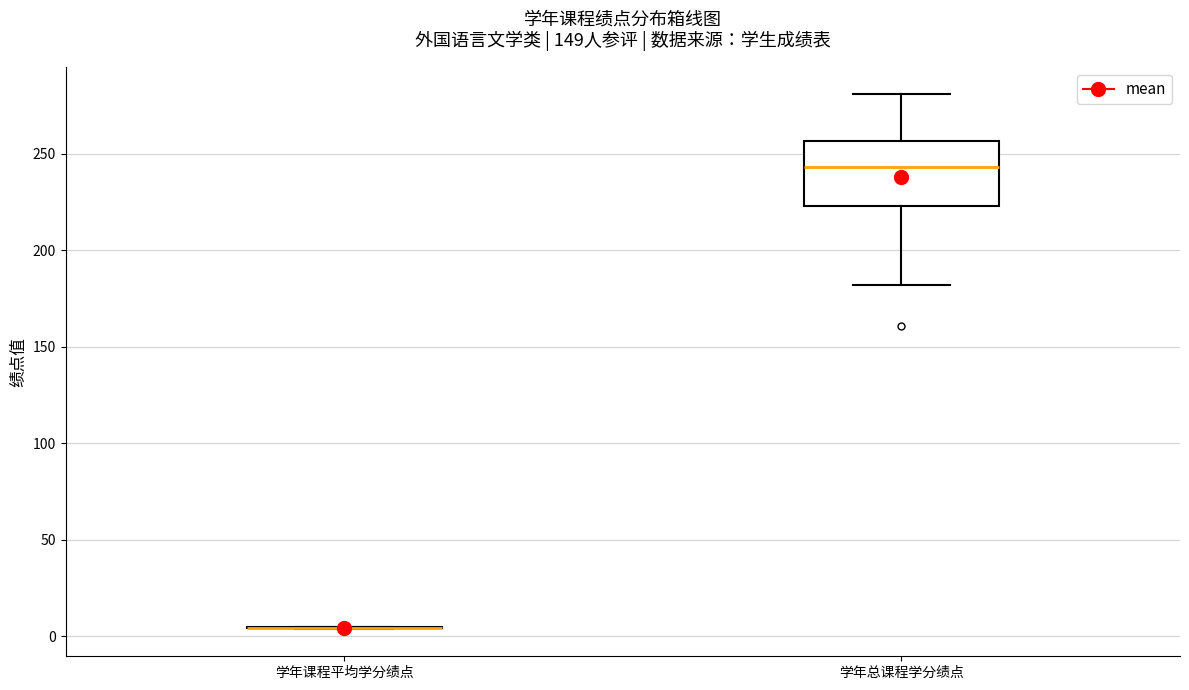

Reading left to right, transcribe this box plot: for each box, give where its median line is, the range the box spans, and where its two whiskers end, as read against the y-axis. The values are not printed on the chart, so give them approximately, as read against the axis.

学年课程平均学分绩点: box collapsed to a line at 5, whiskers 5 to 5
学年总课程学分绩点: median 245, box 225 to 255, whiskers 180 to 280